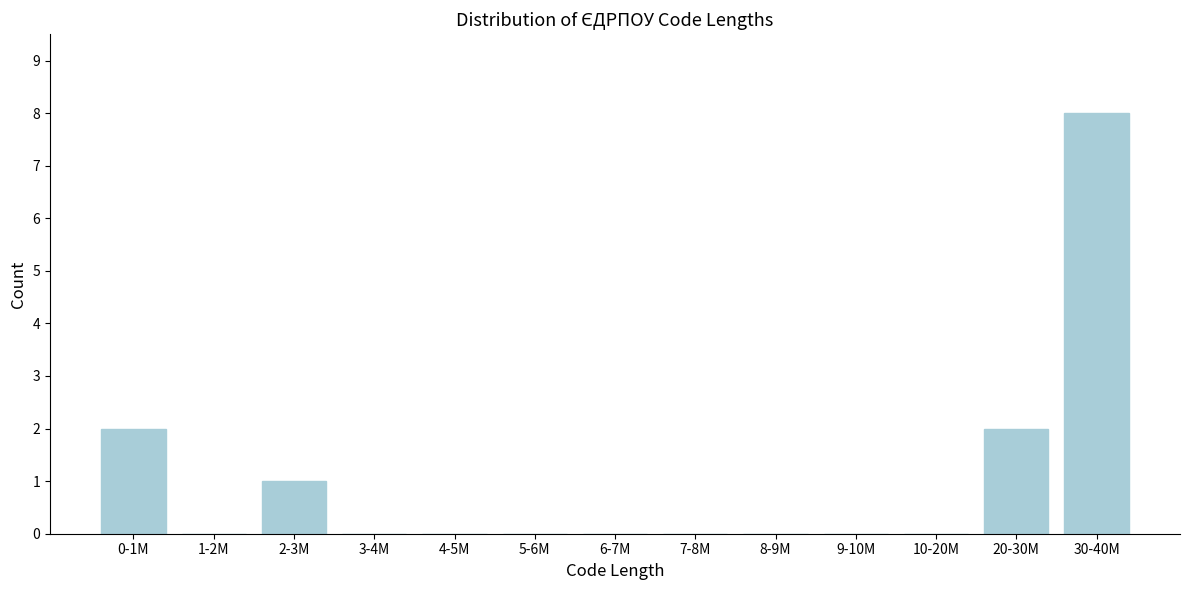

Reading left to right, extract all data points from this chart.

0-1M=2	1-2M=0	2-3M=1	3-4M=0	4-5M=0	5-6M=0	6-7M=0	7-8M=0	8-9M=0	9-10M=0	10-20M=0	20-30M=2	30-40M=8